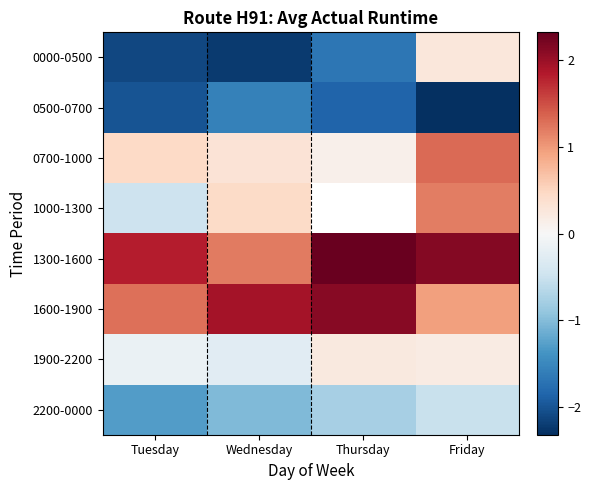

Is the value of 0700-1000 at Thursday greater than the value of 0000-0500 at Thursday?

Yes